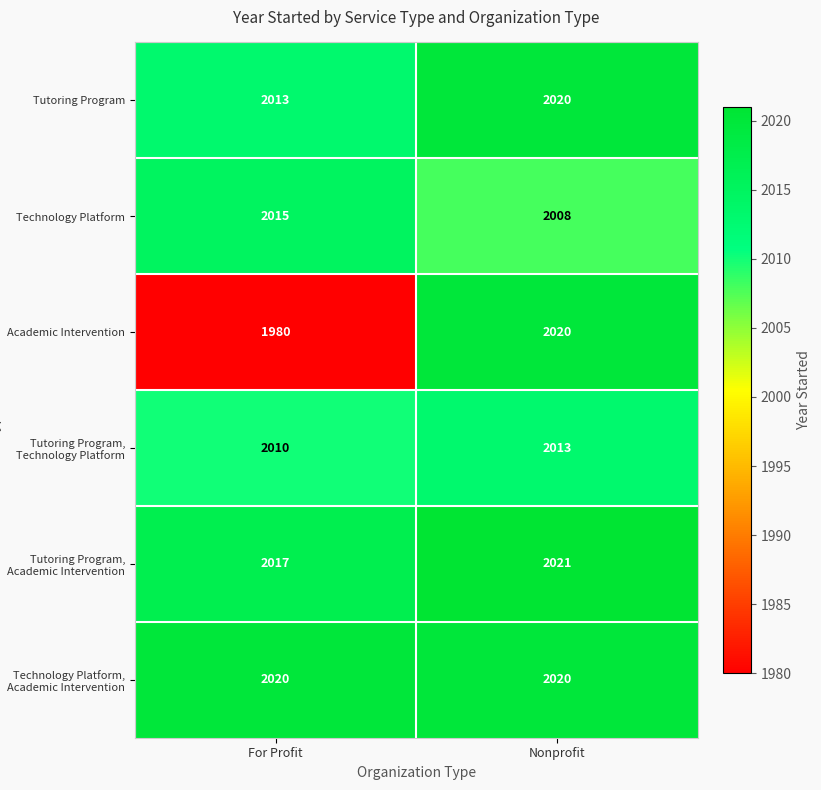

What is the maximum value shown in the chart?

2021